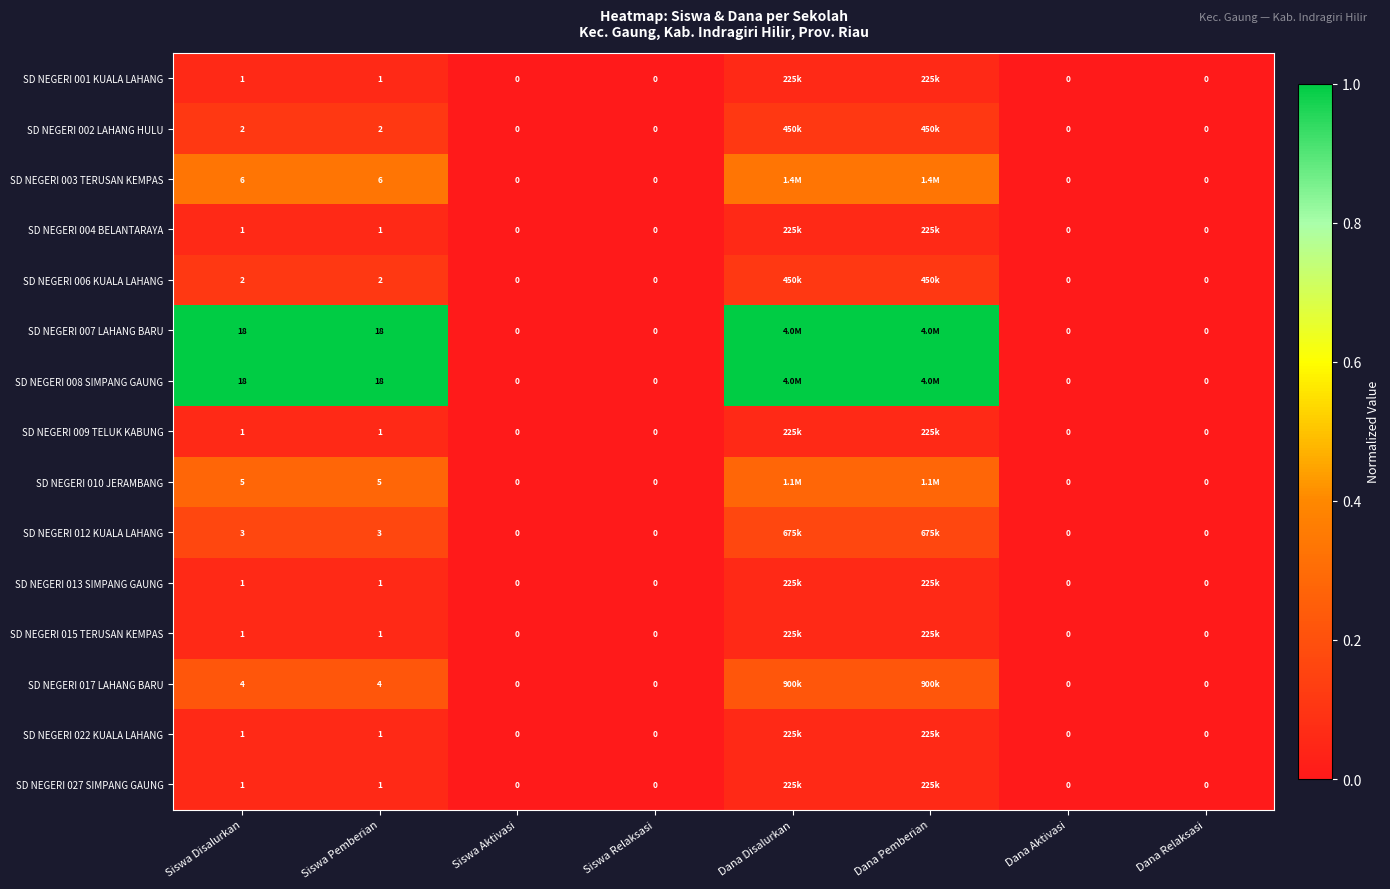

The SD NEGERI 022 KUALA LAHANG series shows 0.0 at Siswa Disalurkan. True or false?

False